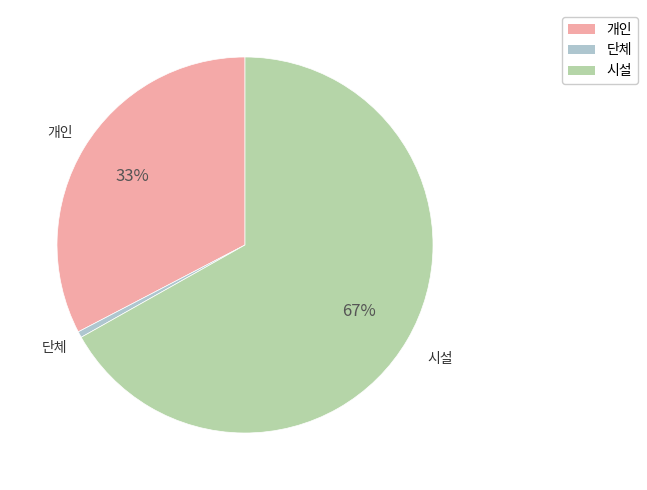

Is there any slice that represents more than half of the pie?

Yes